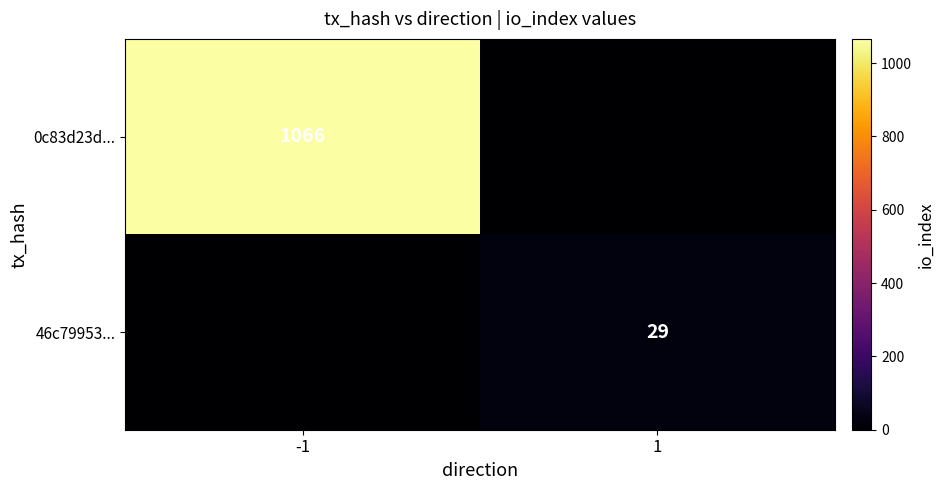

True or false: 0c83d23d... has a value of 1773 at -1.

False